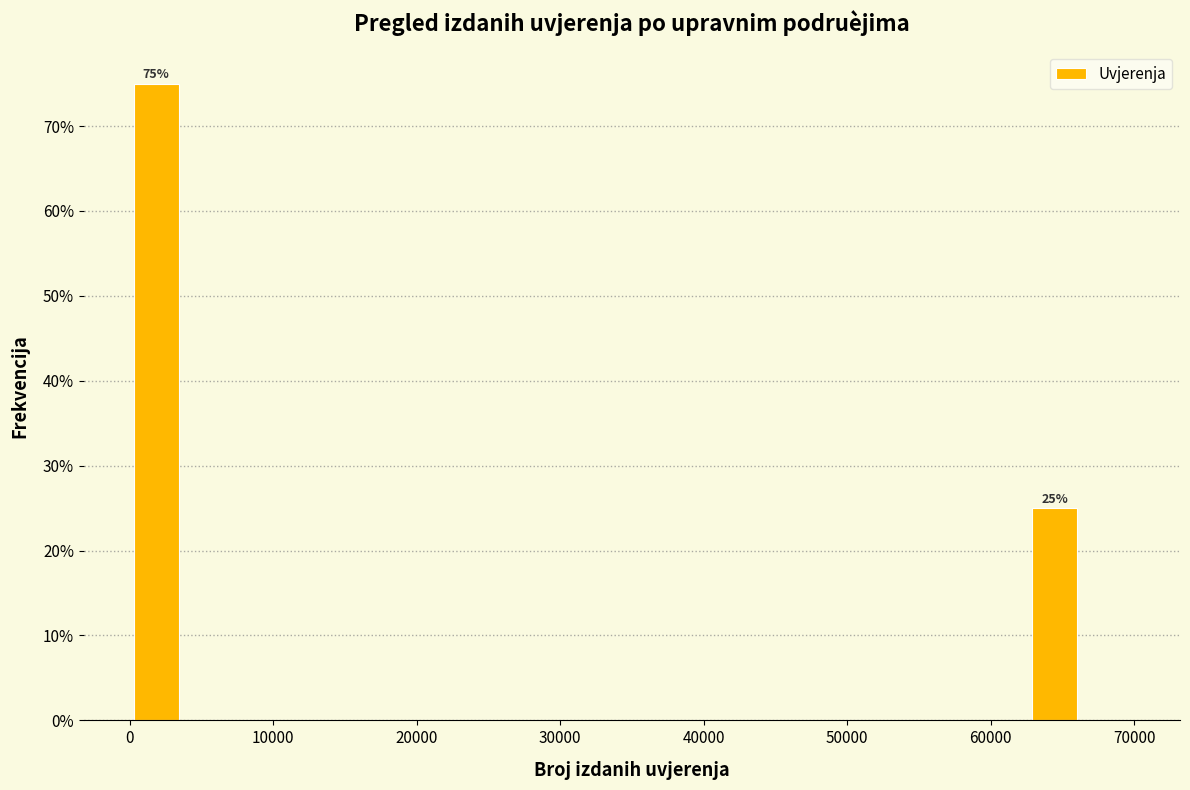

Around what value on the x-axis is the tallest bar? Give the approximate position of its centre, as read against the axis.

2000